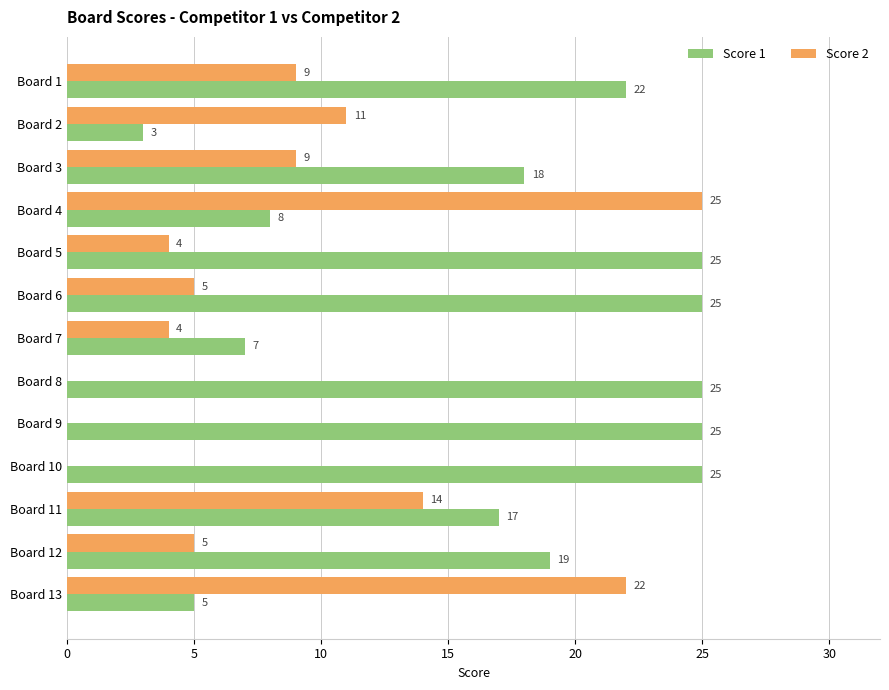

Which series changed the most between Board 1 and Board 4?

Score 2